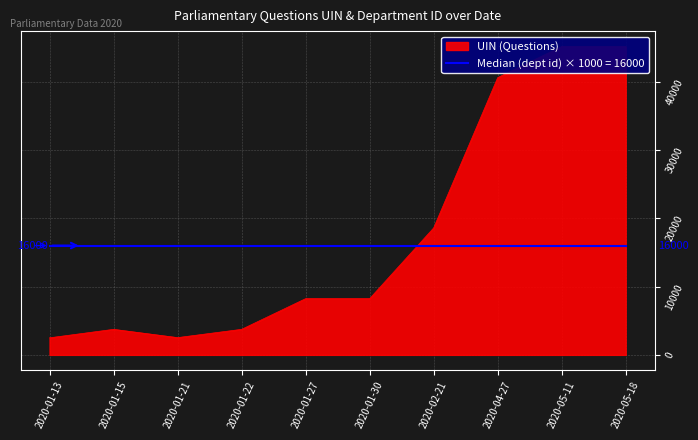

Reading left to right, extract all data points from this chart.

2020-01-13=2496	2020-01-15=3736	2020-01-21=2525	2020-01-22=3737	2020-01-27=8231	2020-01-30=8232	2020-02-21=18584	2020-04-27=40585	2020-05-11=45136	2020-05-18=45136